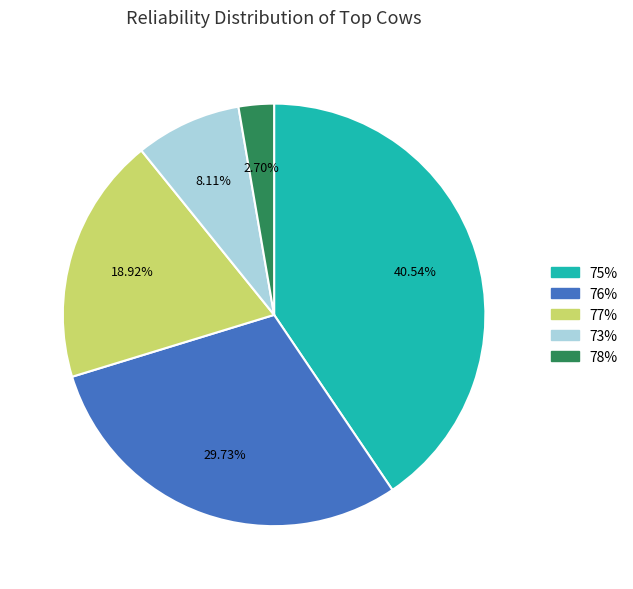

Does any single category account for the majority?

No